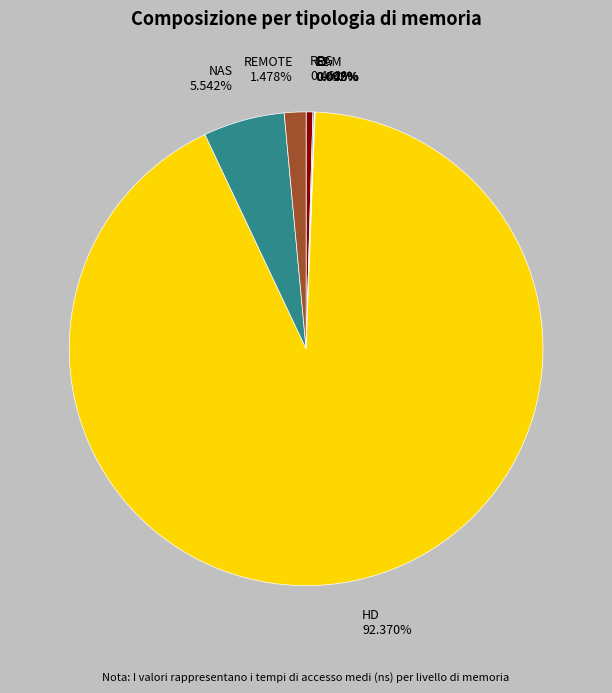

Do REG and HD together represent more than half of the pie?

Yes